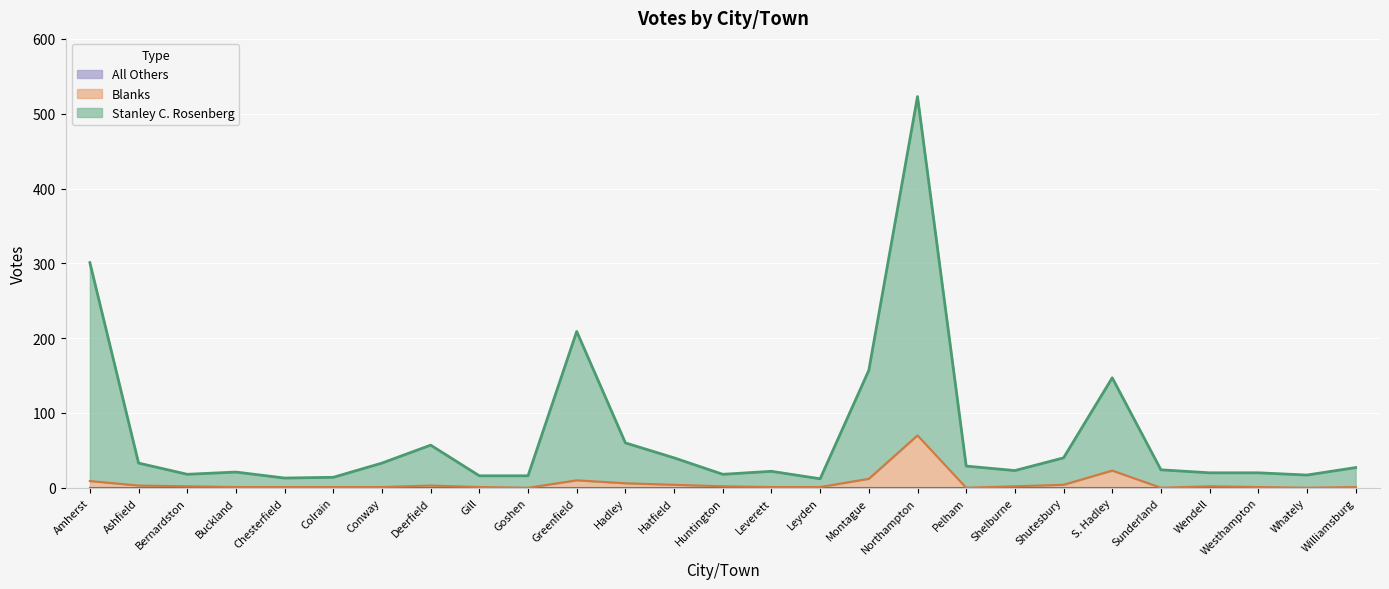

What is the value of the Stanley C. Rosenberg point at the 19th from the left?

29